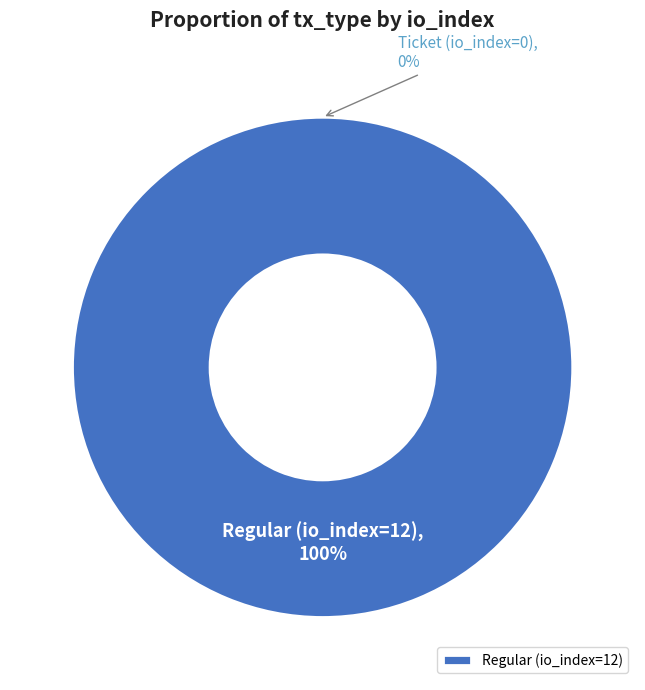

To the nearest percent, what is the combined percentage of Ticket (io_index=0) and Regular (io_index=12)?

100%